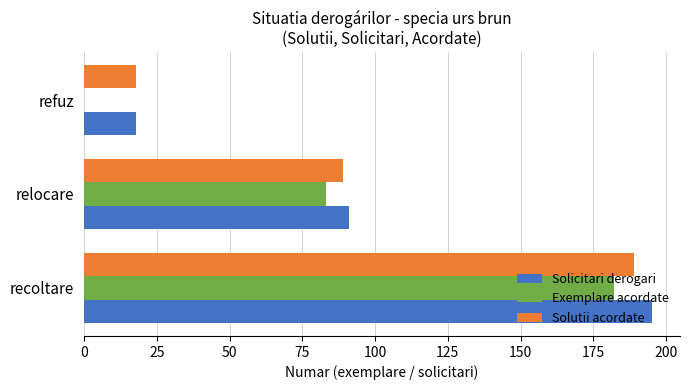

Count the number of categories in the chart.

3